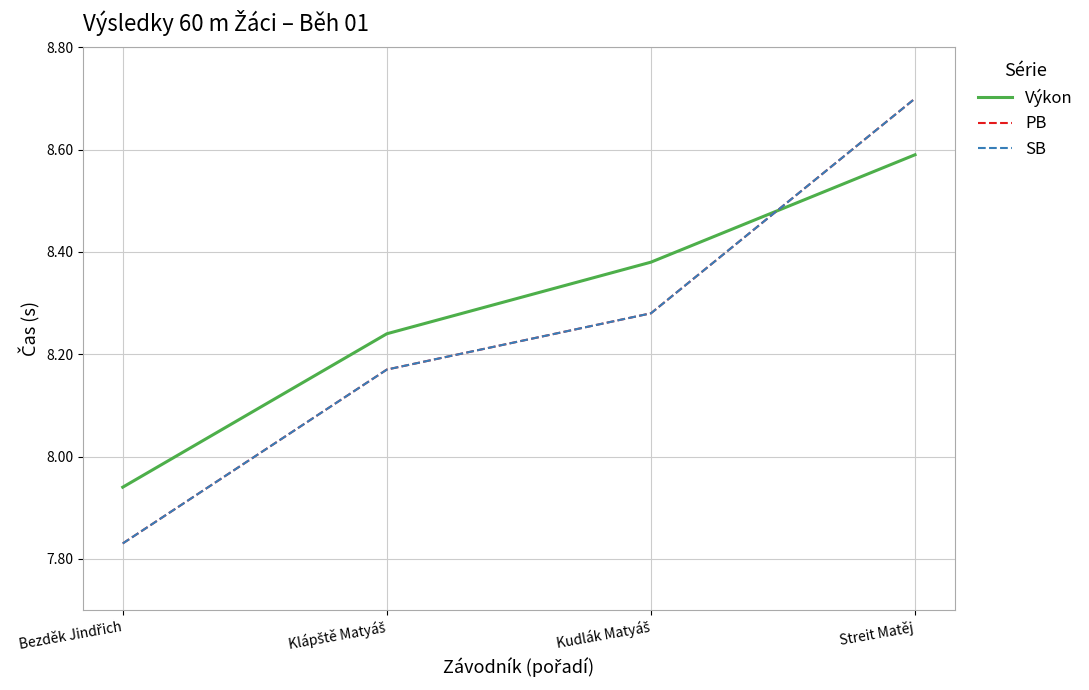

Reading right to left, extract all data points from this chart.

Výkon: Streit Matěj=8.6	Kudlák Matyáš=8.4	Klápště Matyáš=8.2	Bezděk Jindřich=7.9
PB: Streit Matěj=8.7	Kudlák Matyáš=8.3	Klápště Matyáš=8.2	Bezděk Jindřich=7.8
SB: Streit Matěj=8.7	Kudlák Matyáš=8.3	Klápště Matyáš=8.2	Bezděk Jindřich=7.8